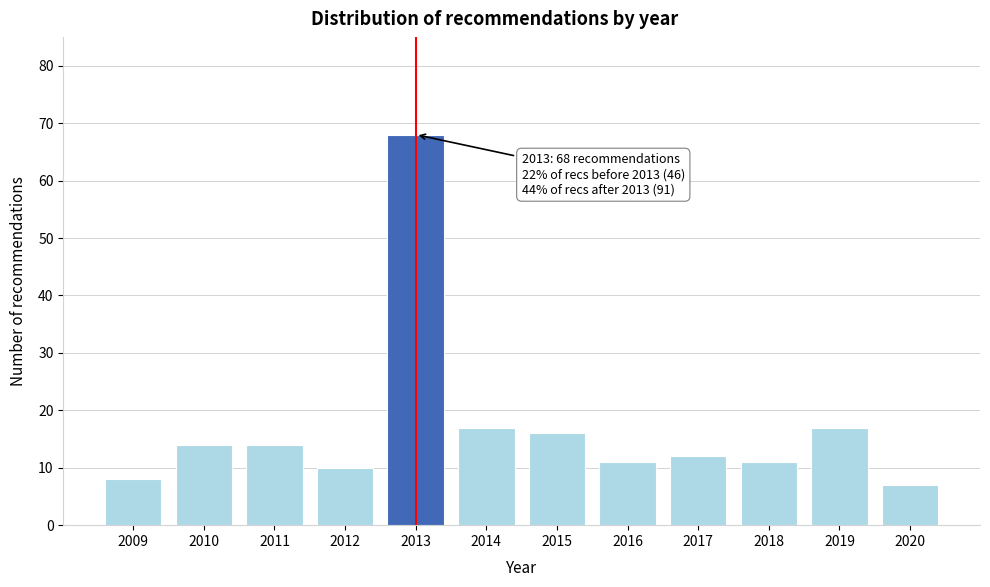

Reading left to right, extract all data points from this chart.

2009=8	2010=14	2011=14	2012=10	2013=68	2014=17	2015=16	2016=11	2017=12	2018=11	2019=17	2020=7